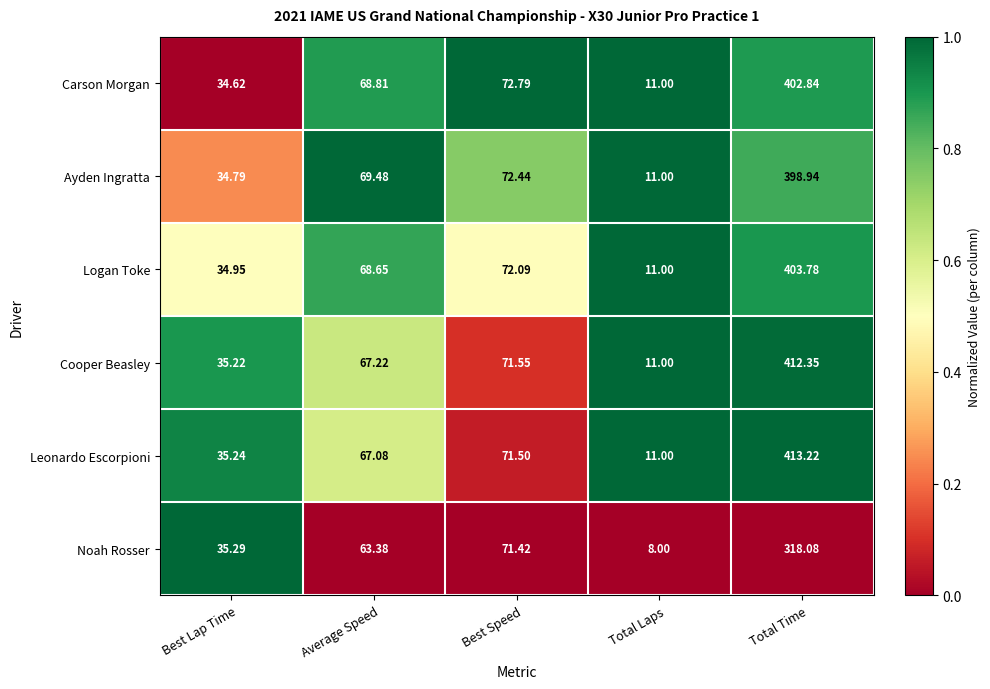

List the series in order of their peak value, lowest first.

Noah Rosser, Ayden Ingratta, Carson Morgan, Logan Toke, Cooper Beasley, Leonardo Escorpioni